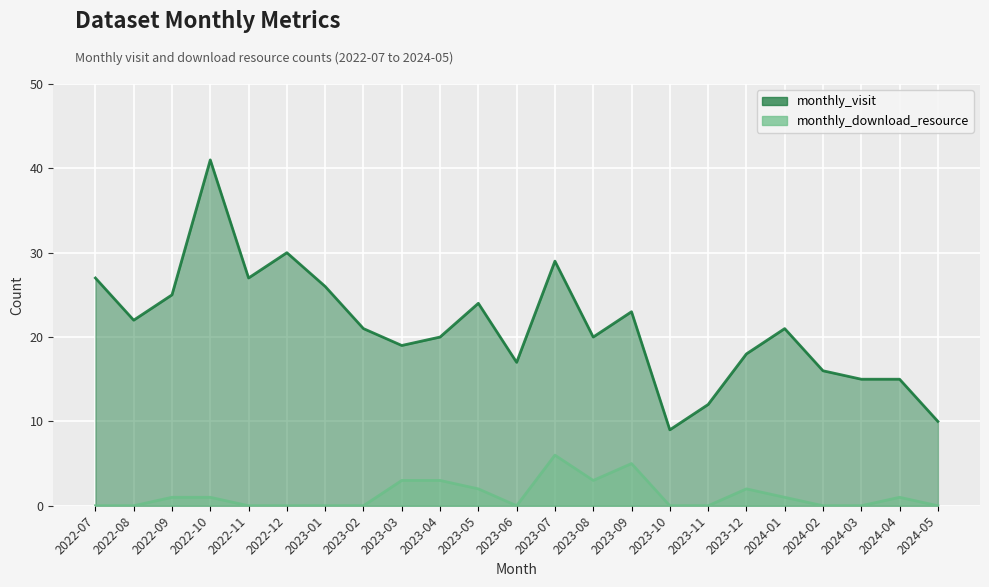

What are all the series names shown in the legend?

monthly_visit, monthly_download_resource